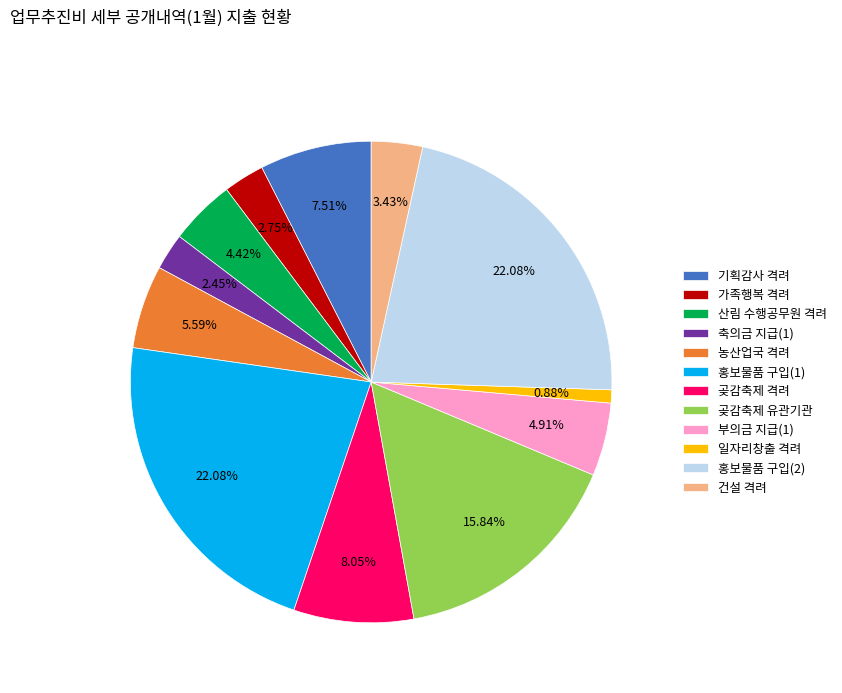

Which has a higher value, 농산업국 격려 or 일자리창출 격려?

농산업국 격려